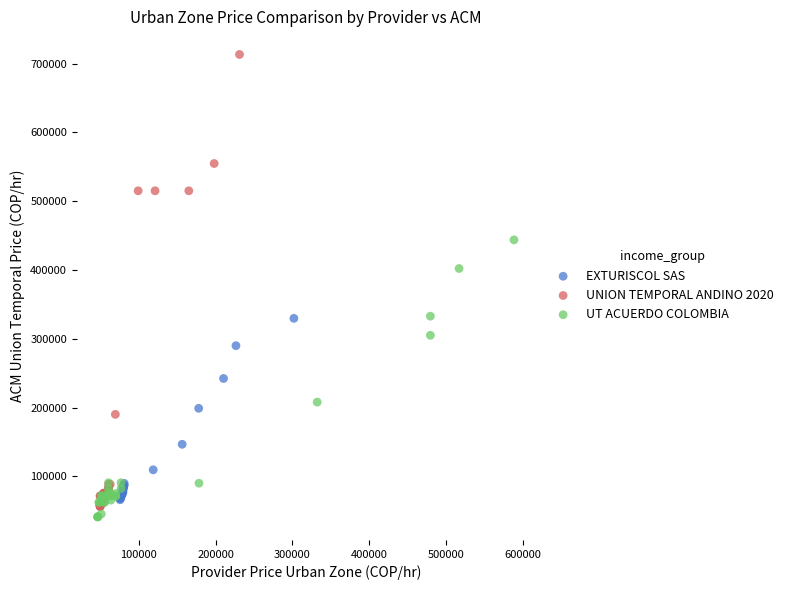

Which series reaches the maximum Y coordinate?

UNION TEMPORAL ANDINO 2020